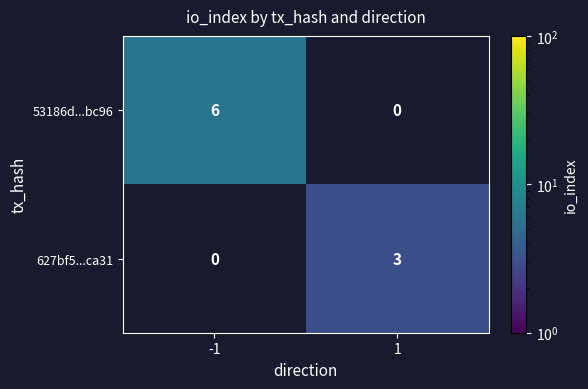

What is the smallest value displayed?

3.0